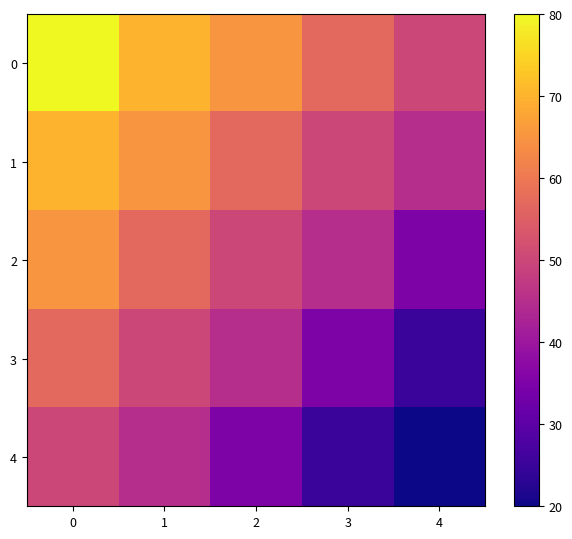

Which series has the widest spread of values?

3